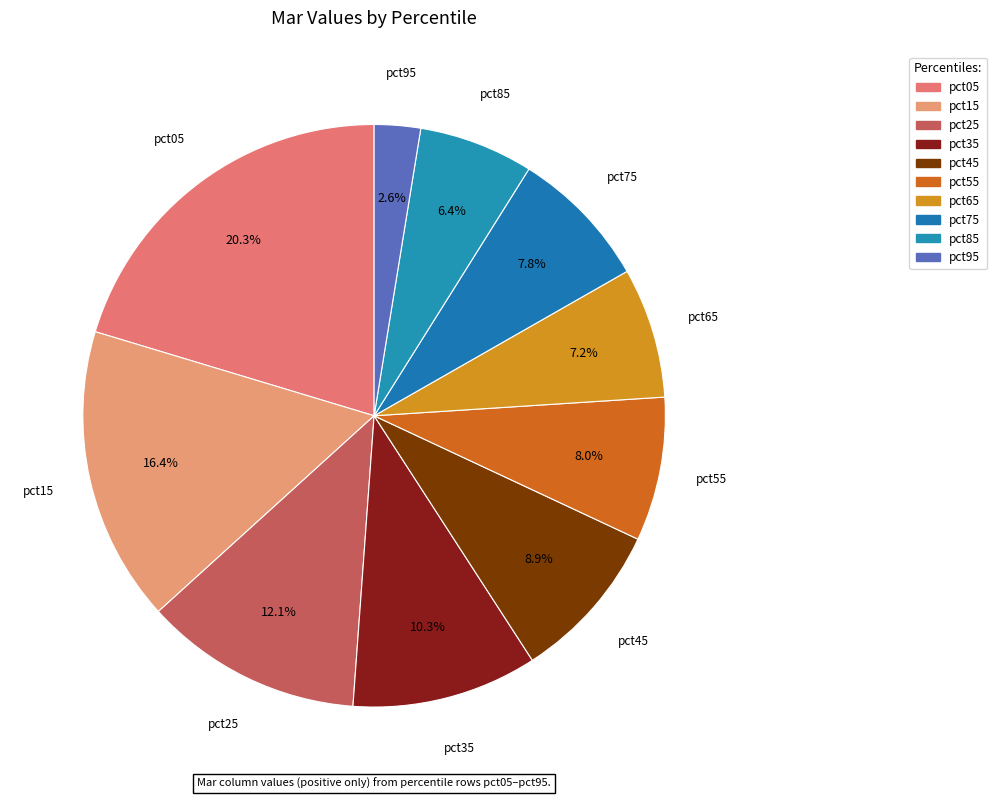

Which slice is the smallest?

pct95